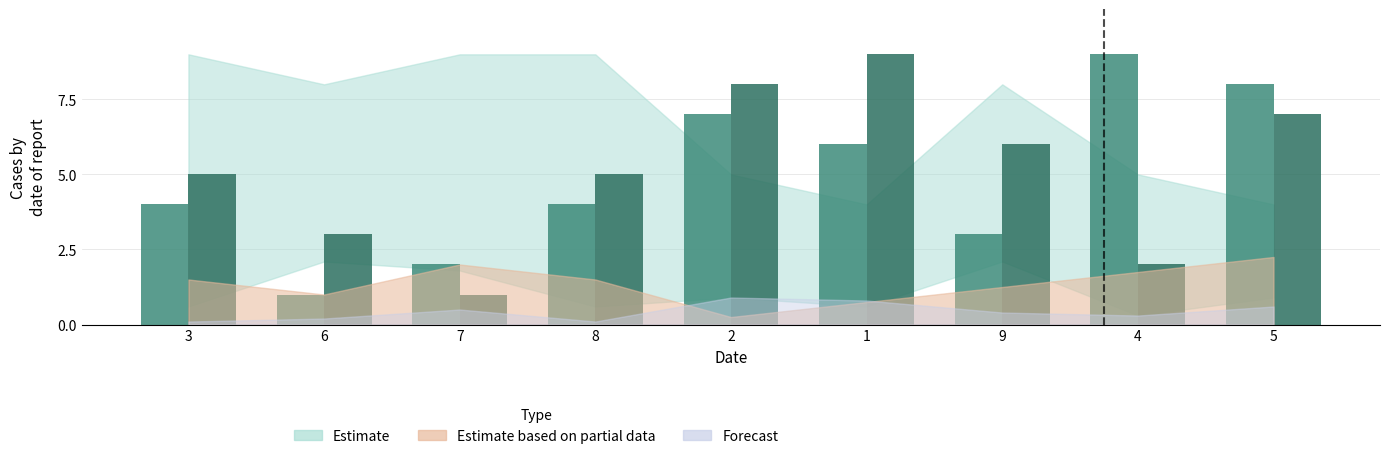

What is the total value across all series at 8?

9